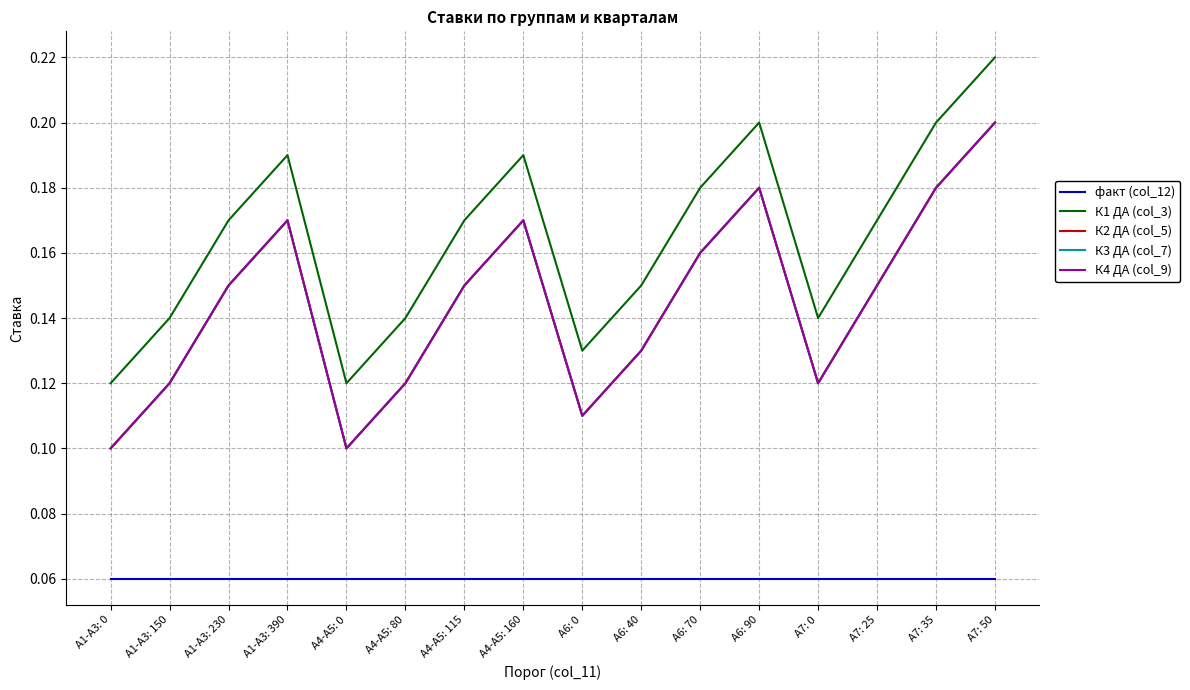

Count the К4 ДА (col_9) values in the range 0 to 1.

16